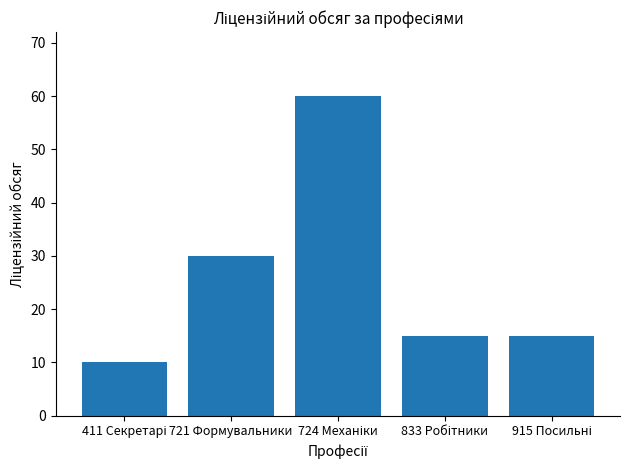

What is the minimum value shown in the chart?

10